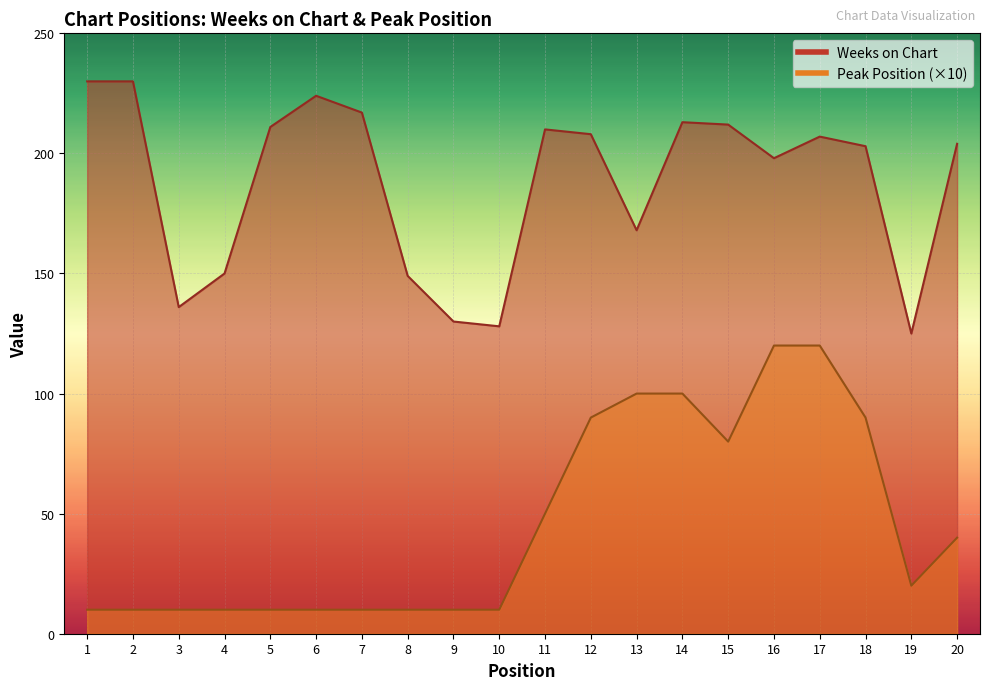

At 9, list the series in order from smallest to largest.

Peak Position, Weeks on Chart